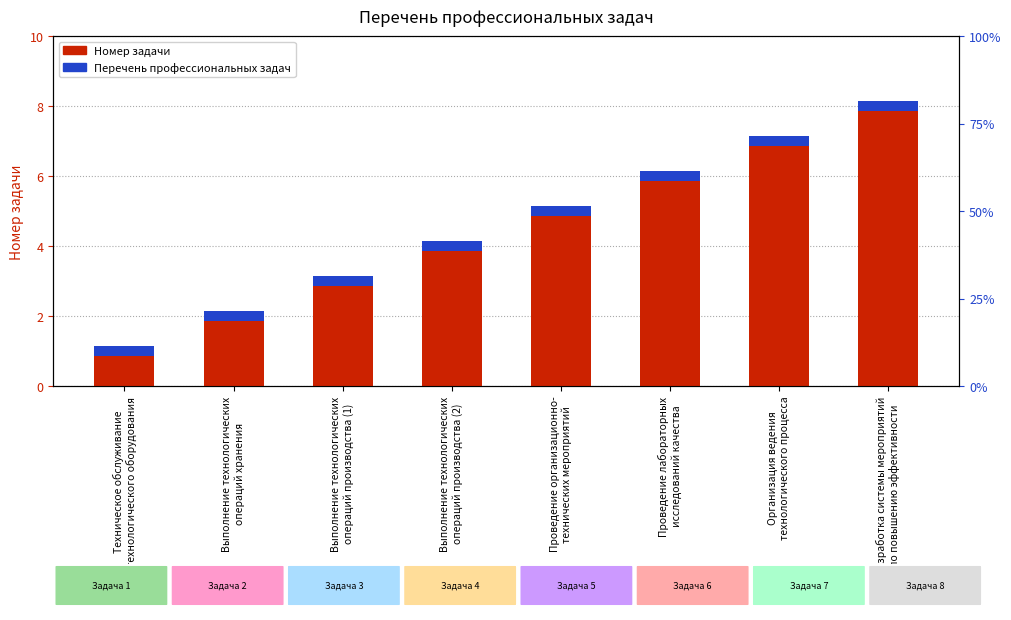

Which has a higher value, Организация ведения
технологического процесса or Техническое обслуживание
технологического оборудования?

Организация ведения
технологического процесса